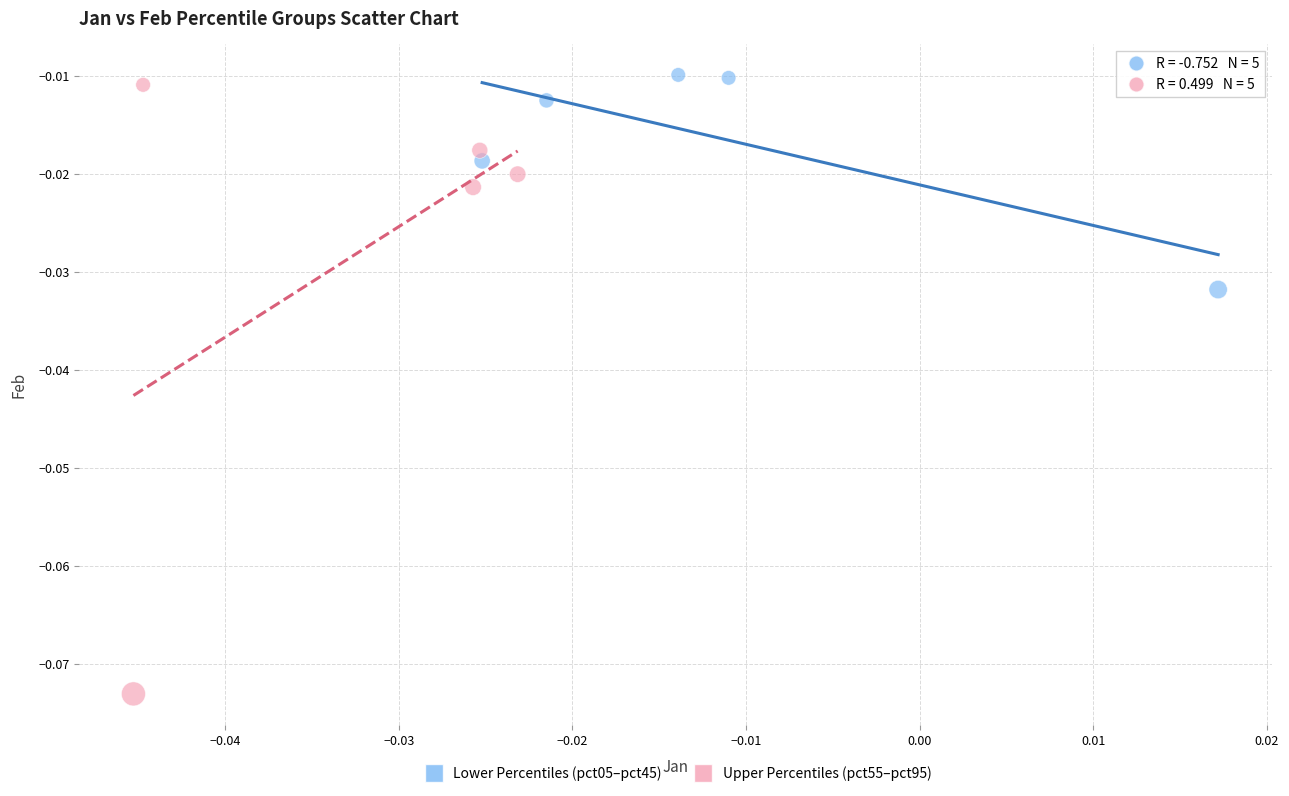

Which series reaches the minimum Y coordinate?

Upper Percentiles (pct55–pct95)